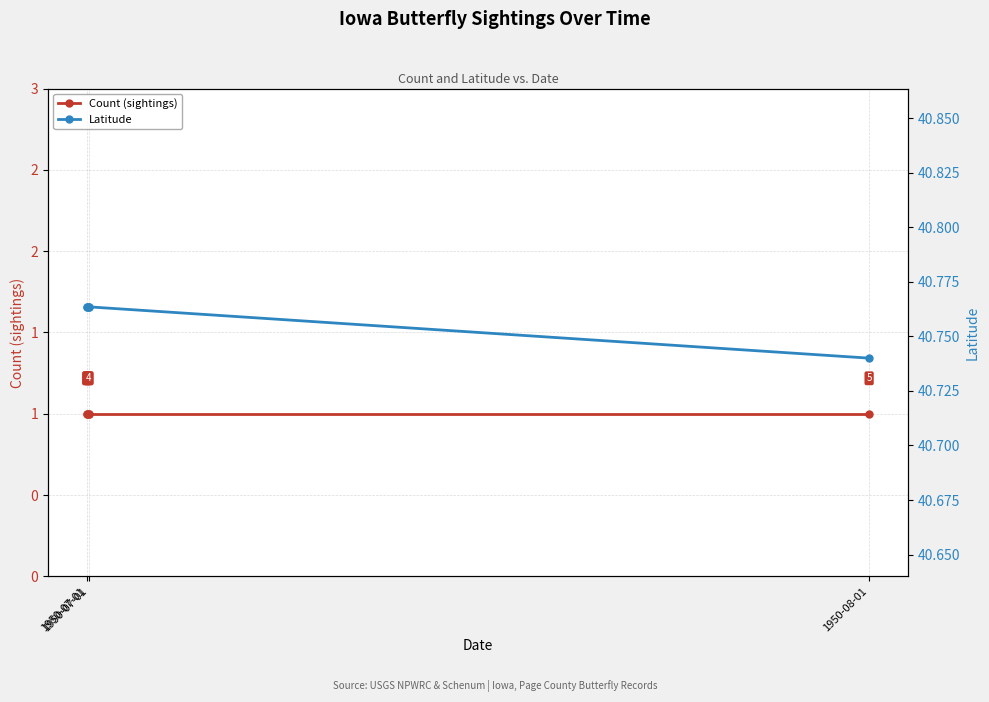

What is the sum of all Latitude values?

203.8